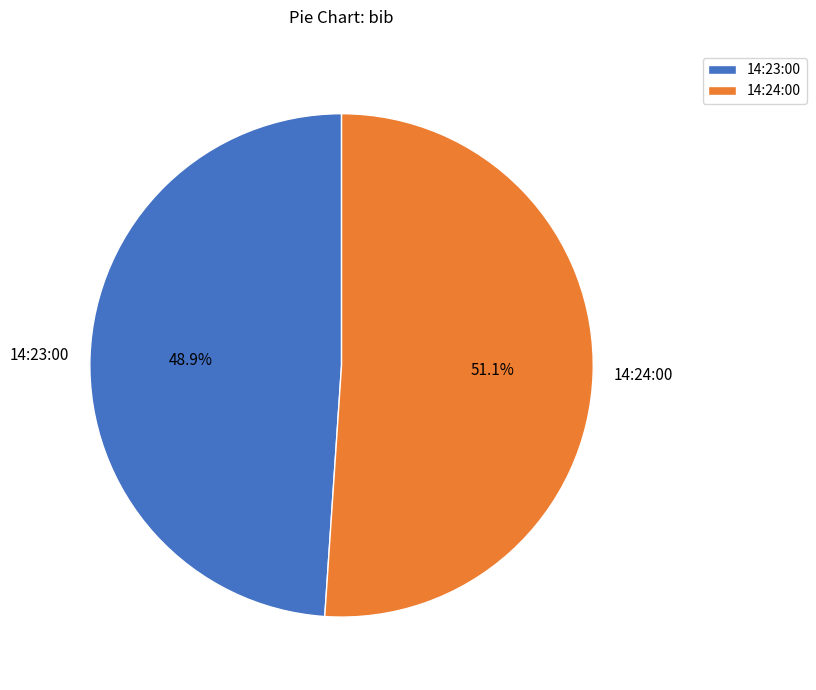

Combined, do 14:24:00 and 14:23:00 account for over 50%?

Yes